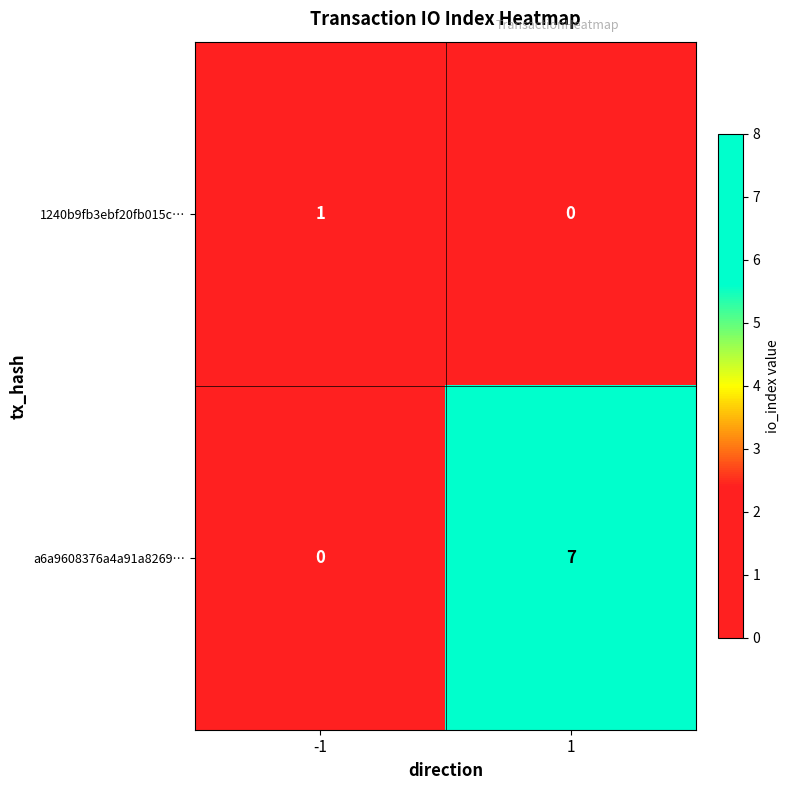

Is the value of a6a9608376a4a91a8269… at -1 greater than the value of 1240b9fb3ebf20fb015c… at -1?

No